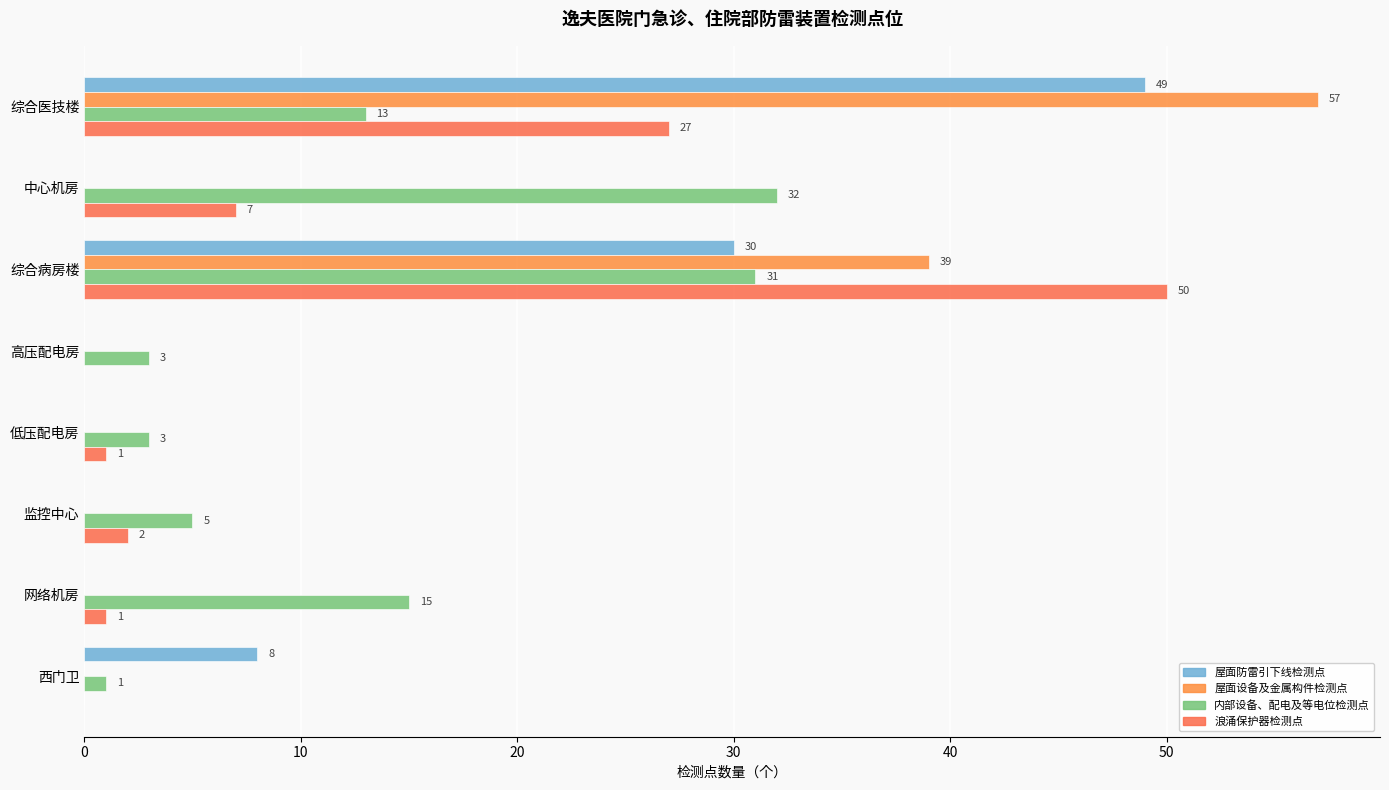

Which series has the largest range (max minus min)?

屋面设备及金属构件检测点